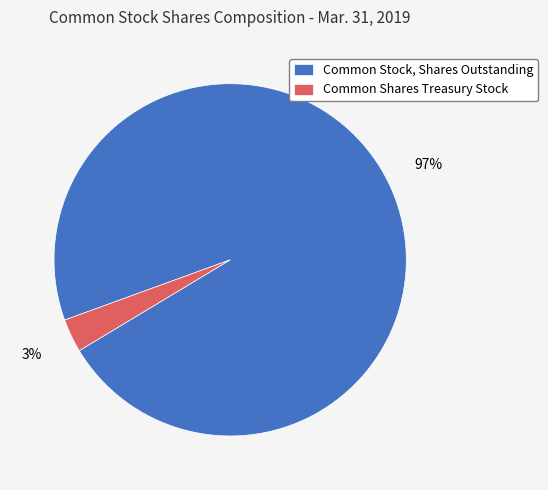

Is it true that Common Stock, Shares Outstanding is 90% of the pie?

False